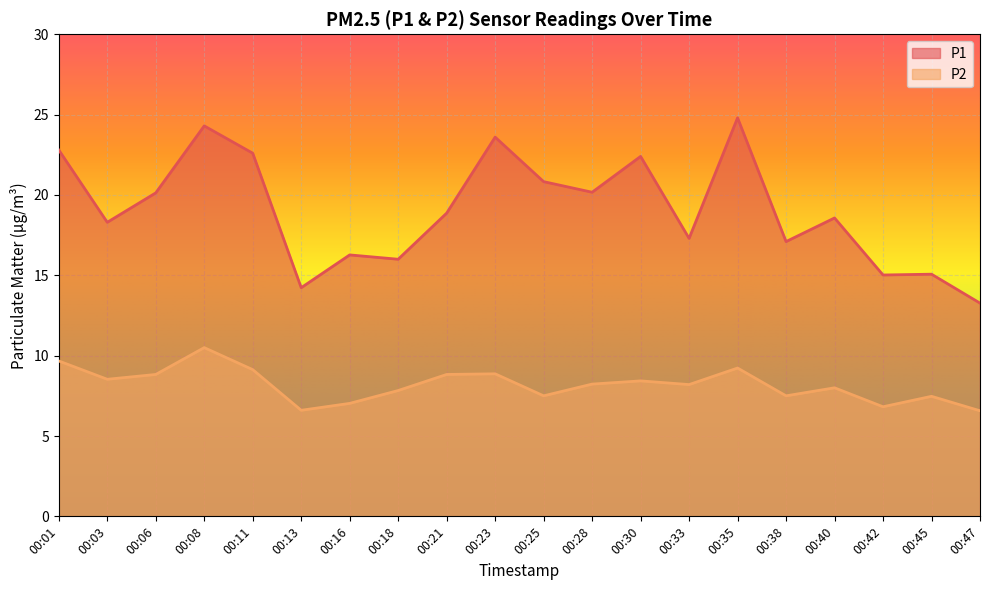

True or false: P2 has a value of 7.0 at 00:16.

True